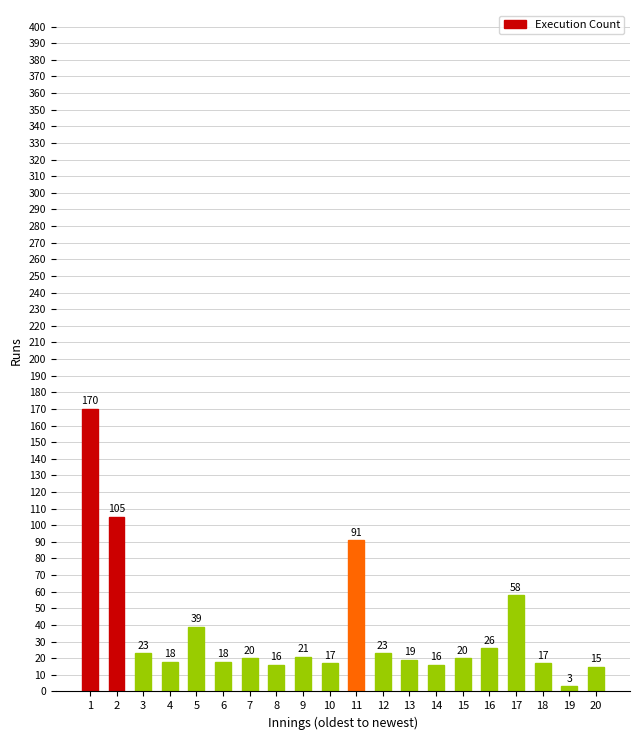

Approximately how many times larger is the value at 9 compared to 10?

1.2